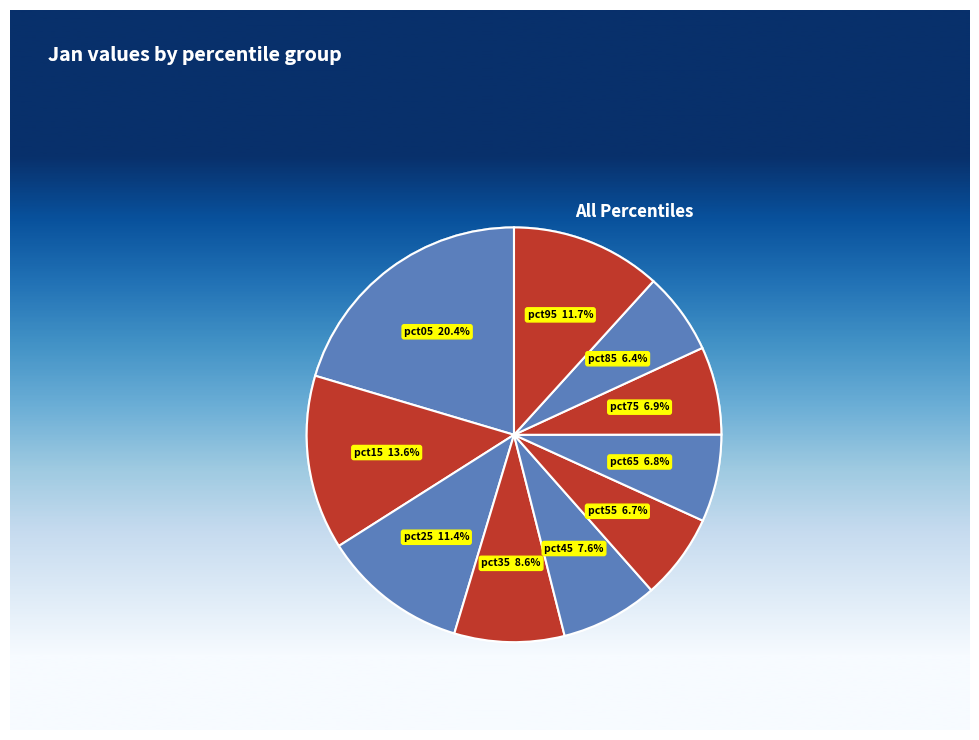

Count the number of slices in the pie.

10